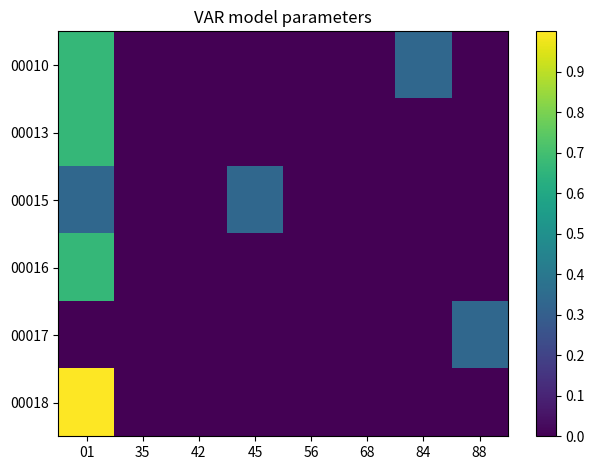

Reading left to right, extract all data points from this chart.

00010: 01=0.7	35=0.0	42=0.0	45=0.0	56=0.0	68=0.0	84=0.3	88=0.0
00013: 01=0.7	35=0.0	42=0.0	45=0.0	56=0.0	68=0.0	84=0.0	88=0.0
00015: 01=0.3	35=0.0	42=0.0	45=0.3	56=0.0	68=0.0	84=0.0	88=0.0
00016: 01=0.7	35=0.0	42=0.0	45=0.0	56=0.0	68=0.0	84=0.0	88=0.0
00017: 01=0.0	35=0.0	42=0.0	45=0.0	56=0.0	68=0.0	84=0.0	88=0.3
00018: 01=1.0	35=0.0	42=0.0	45=0.0	56=0.0	68=0.0	84=0.0	88=0.0